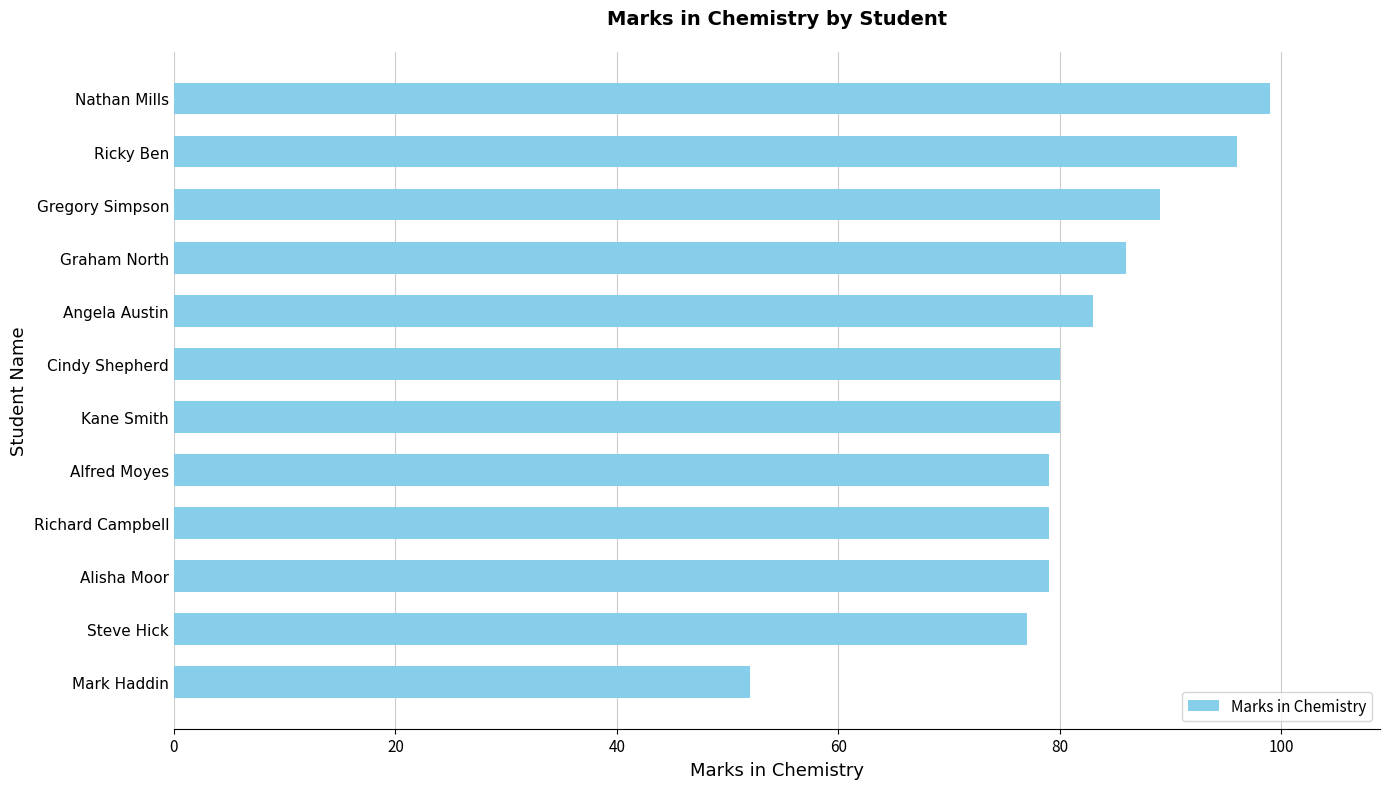

The value at Graham North is 86. True or false?

True